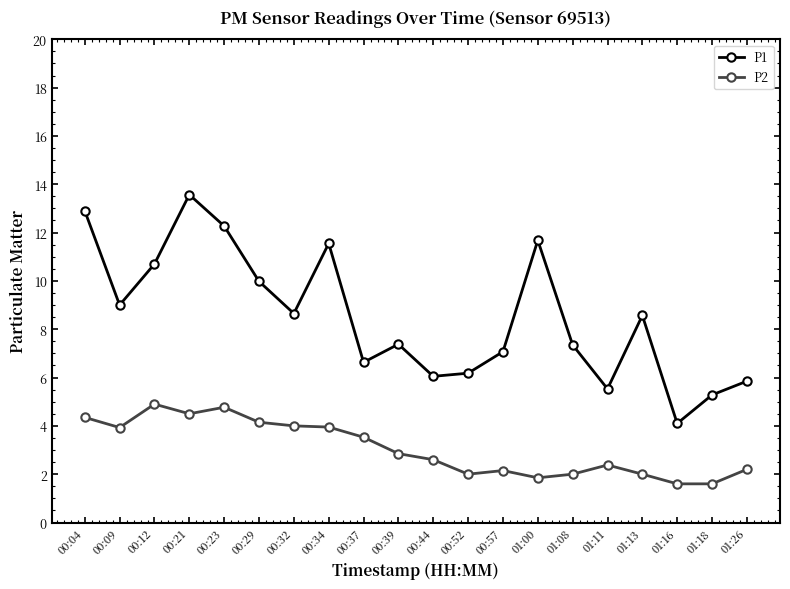

What is the sum of all P1 values?

170.3